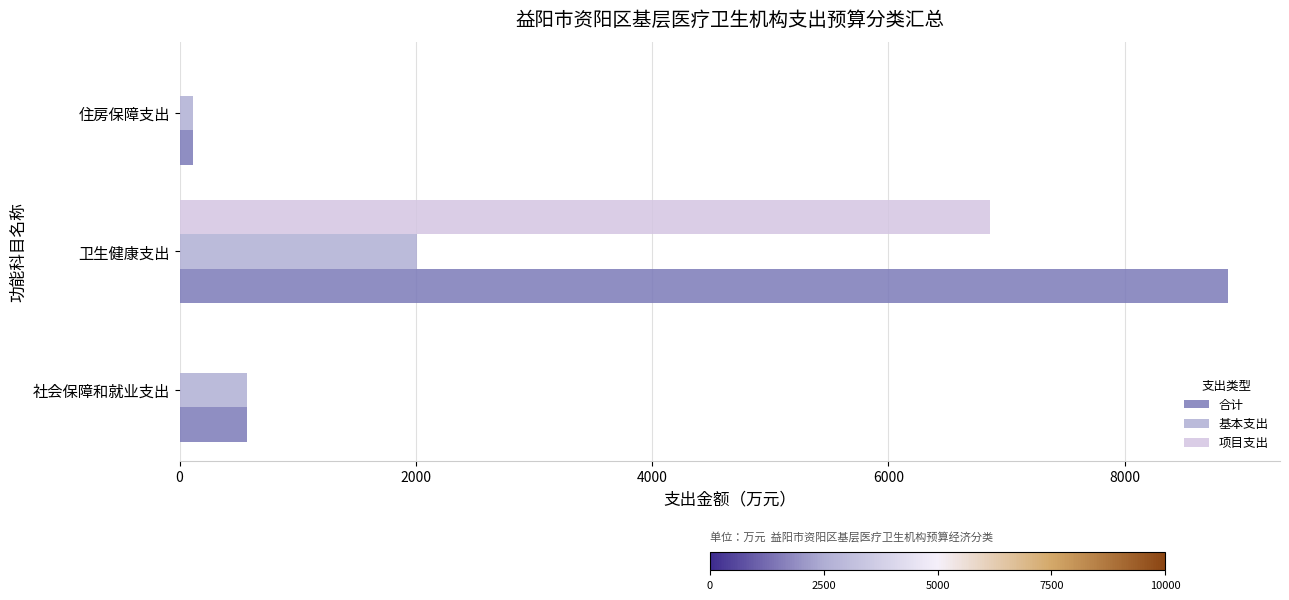

At which label does 项目支出 reach its peak?

卫生健康支出